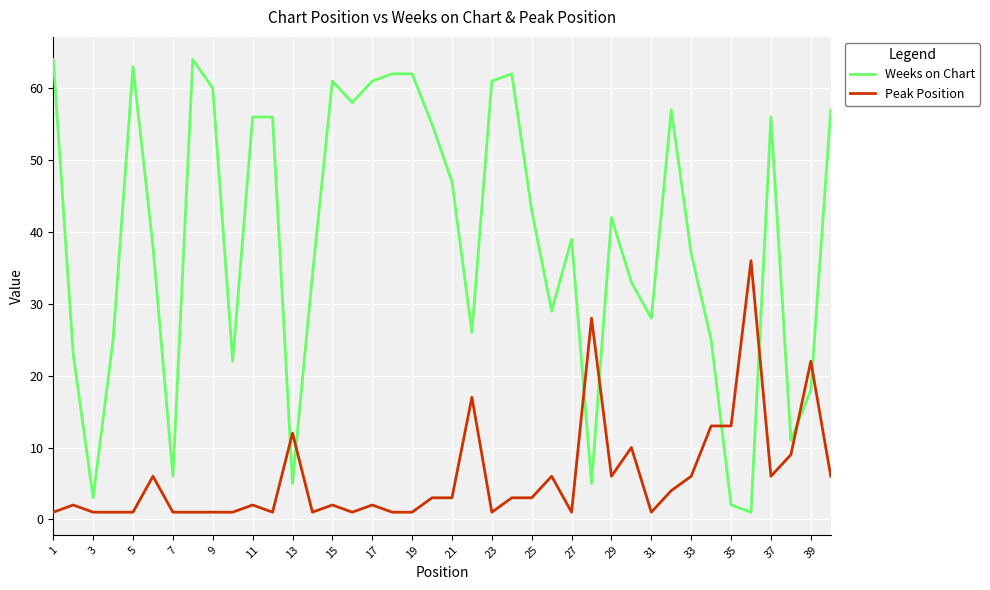

What is the minimum value for Weeks on Chart?

1